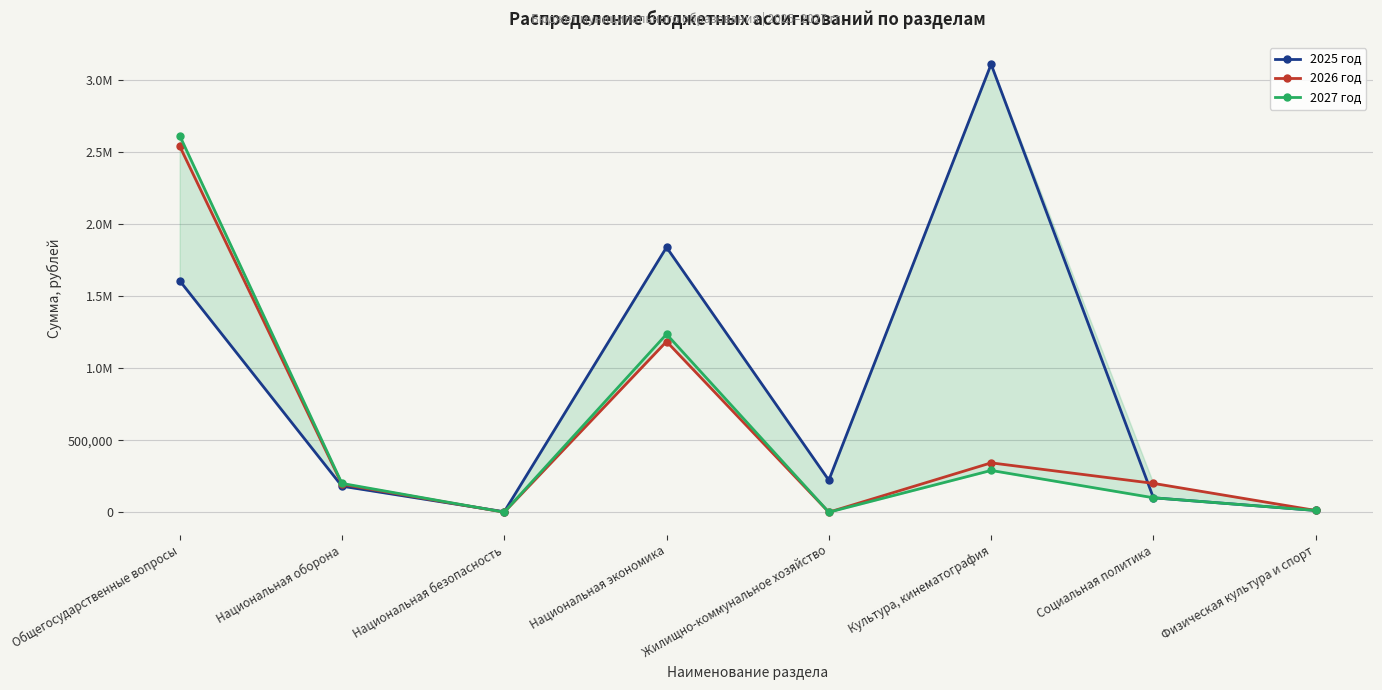

Which category has the highest value in the 2026 год series?

Общегосударственные вопросы